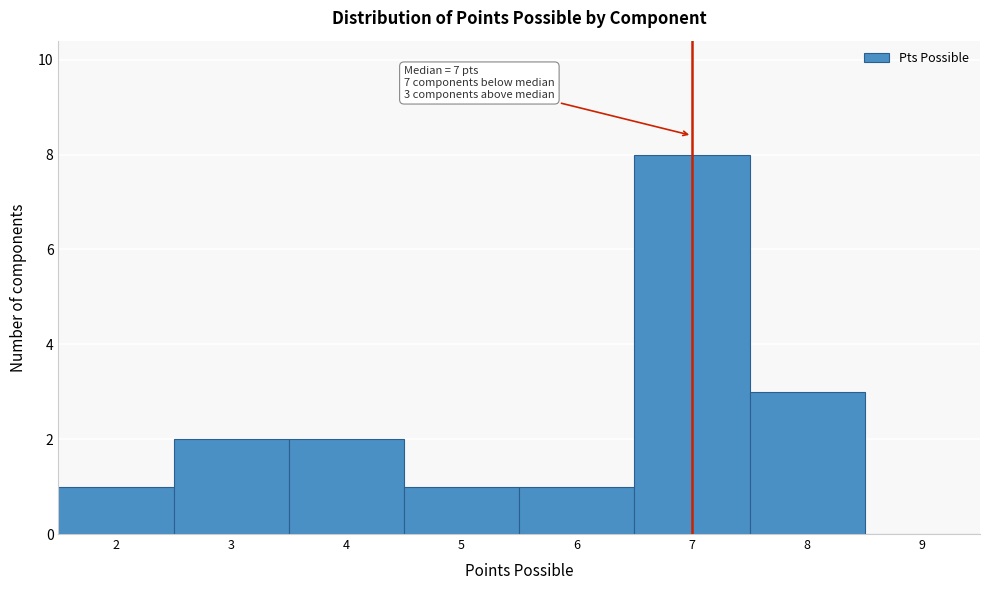

Over which range of the x-axis is the bar tallest?

6.5 to 7.5